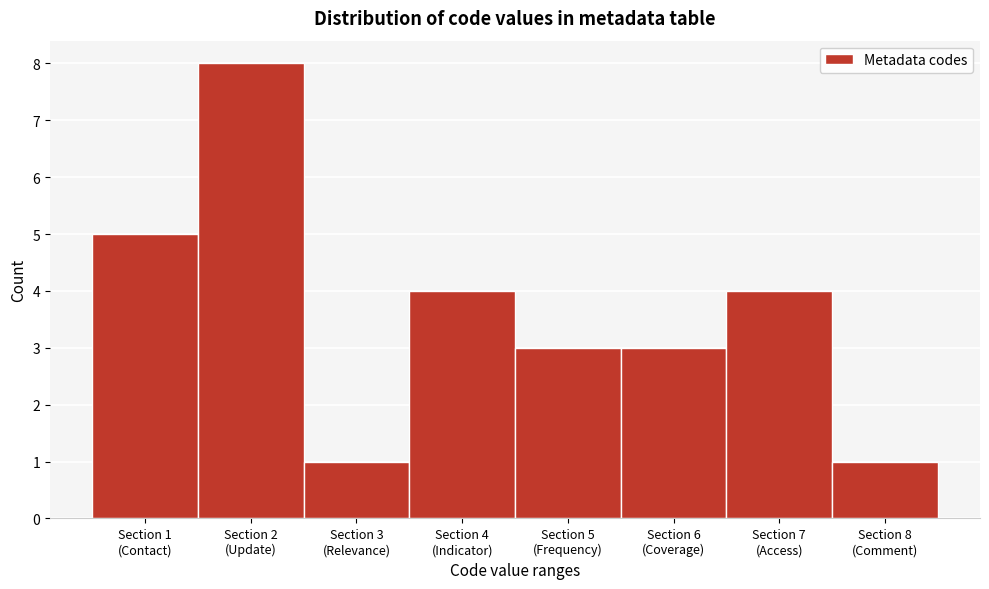

Reading left to right, list all the values displayed in this chart.

5	8	1	4	3	3	4	1